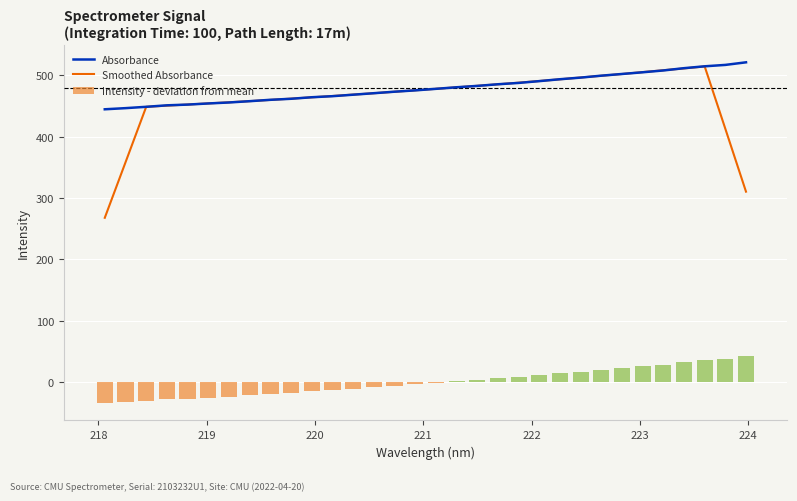

What are all the series names shown in the legend?

Absorbance, Smoothed Absorbance, Intensity - deviation from mean